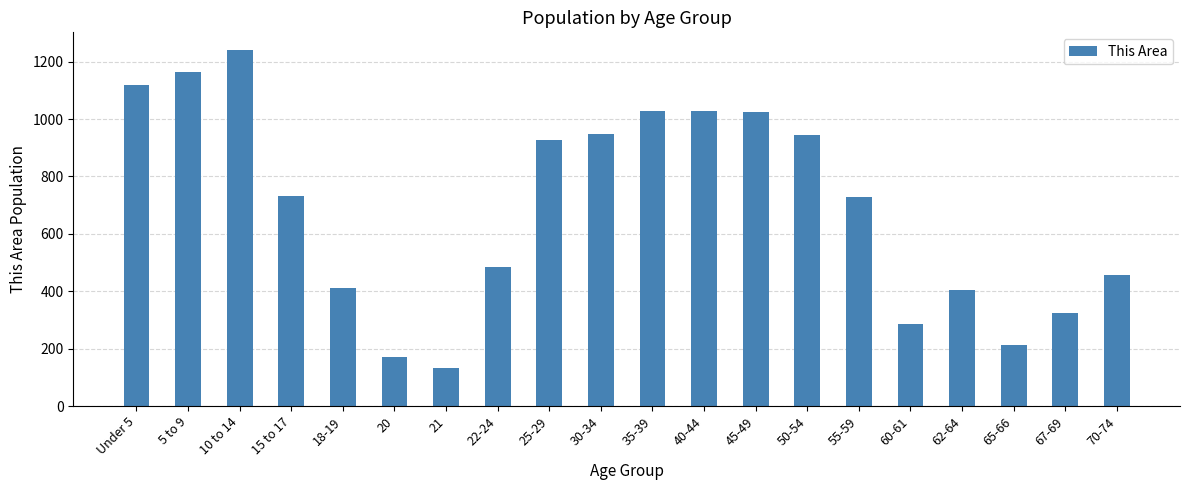

What is the change in value from 35-39 to 67-69?

-704